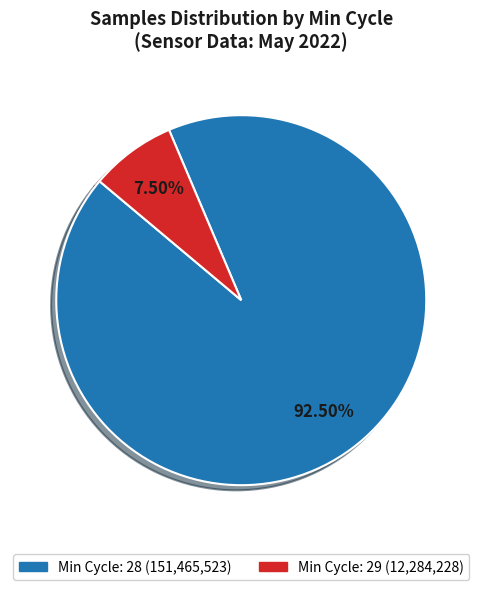

Does any single category account for the majority?

Yes